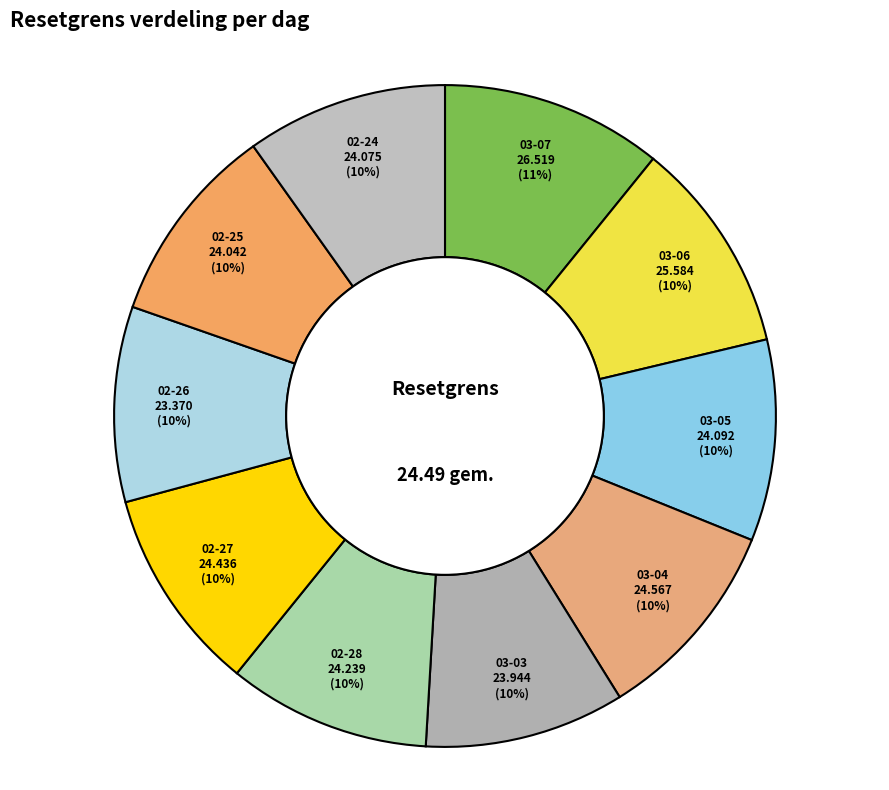

How many slices are in this pie chart?

10